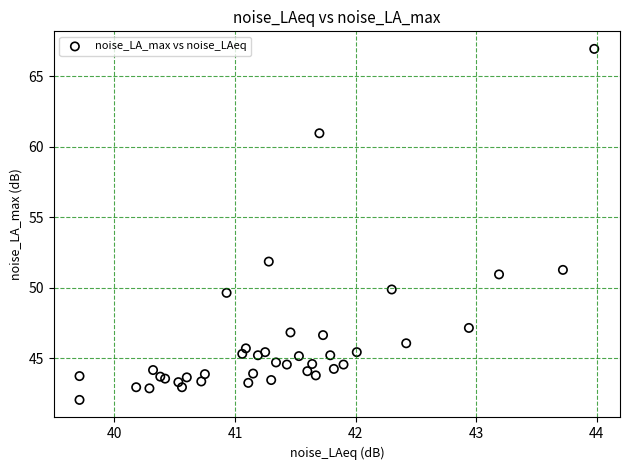

What Y value in the scatter plot is closest to 54?

51.9